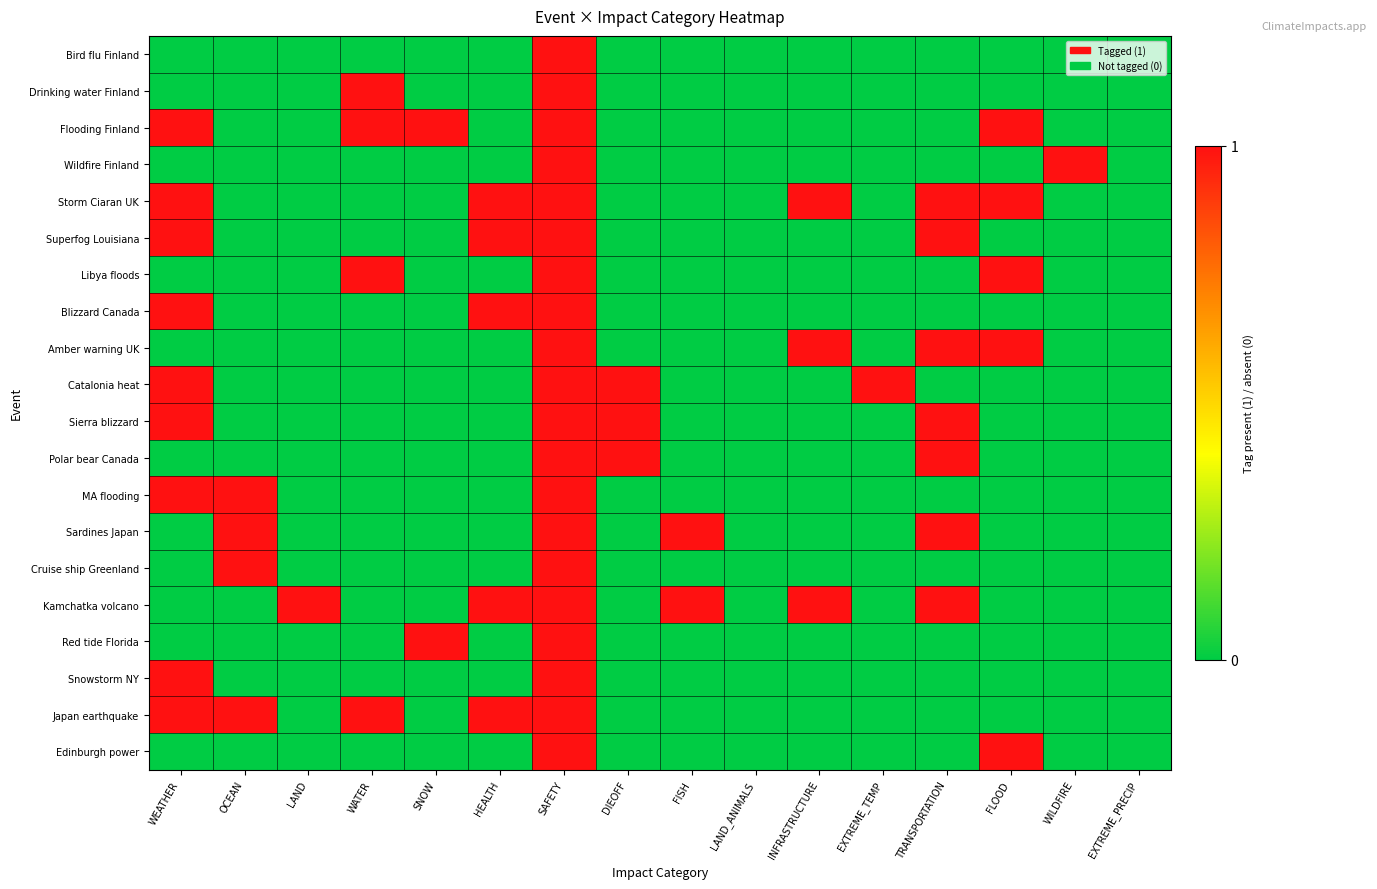

At how many categories does at least one series exceed 0?

14